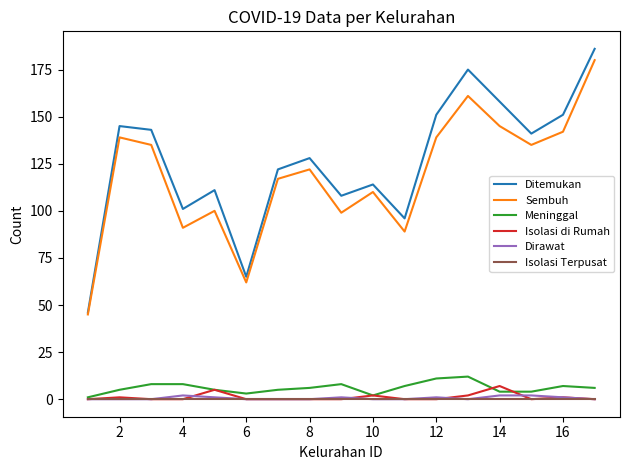

What is the highest value of the Sembuh series?

180